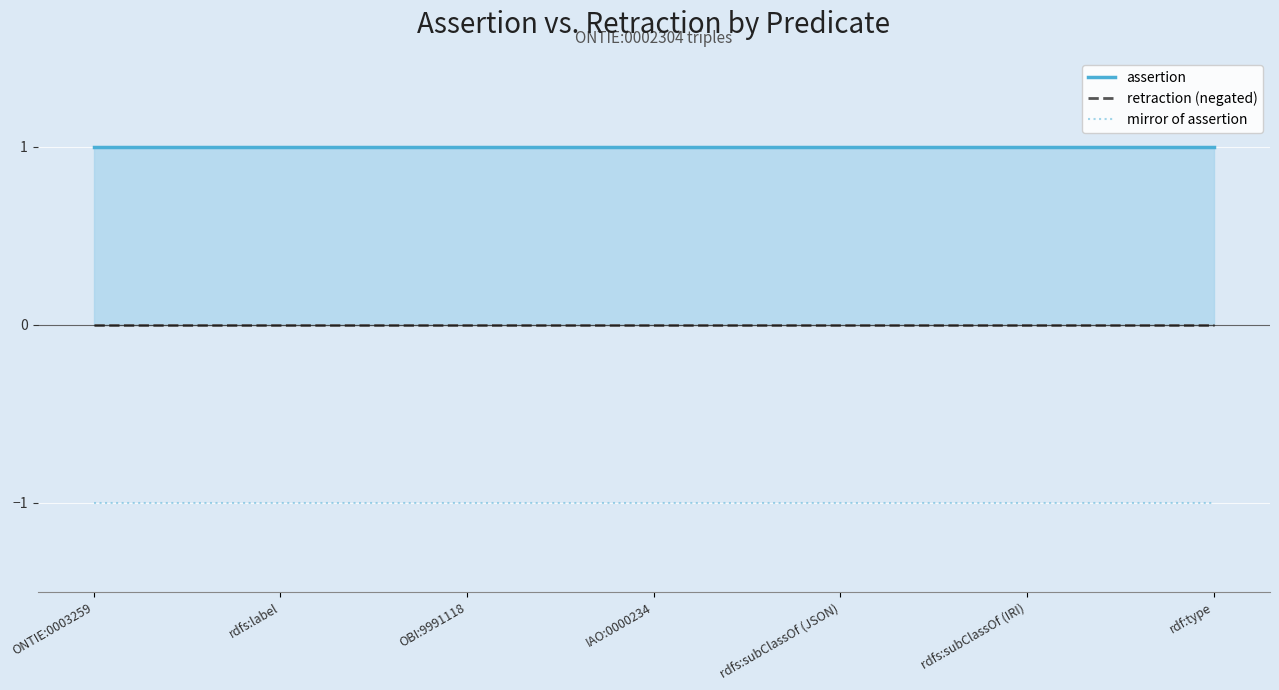

Reading right to left, what are all the values shown in this chart?

assertion: rdf:type=1	rdfs:subClassOf (IRI)=1	rdfs:subClassOf (JSON)=1	IAO:0000234=1	OBI:9991118=1	rdfs:label=1	ONTIE:0003259=1
retraction (negated): rdf:type=0	rdfs:subClassOf (IRI)=0	rdfs:subClassOf (JSON)=0	IAO:0000234=0	OBI:9991118=0	rdfs:label=0	ONTIE:0003259=0
mirror of assertion: rdf:type=-1	rdfs:subClassOf (IRI)=-1	rdfs:subClassOf (JSON)=-1	IAO:0000234=-1	OBI:9991118=-1	rdfs:label=-1	ONTIE:0003259=-1